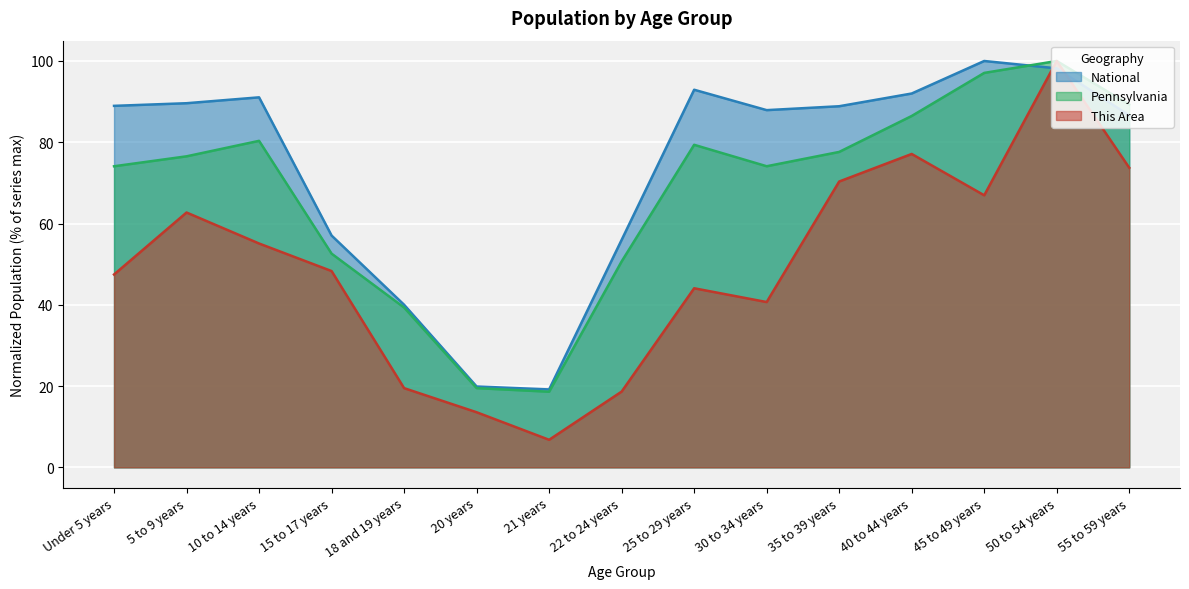

What is the difference between the maximum and second lowest values in the This Area series?

86.4